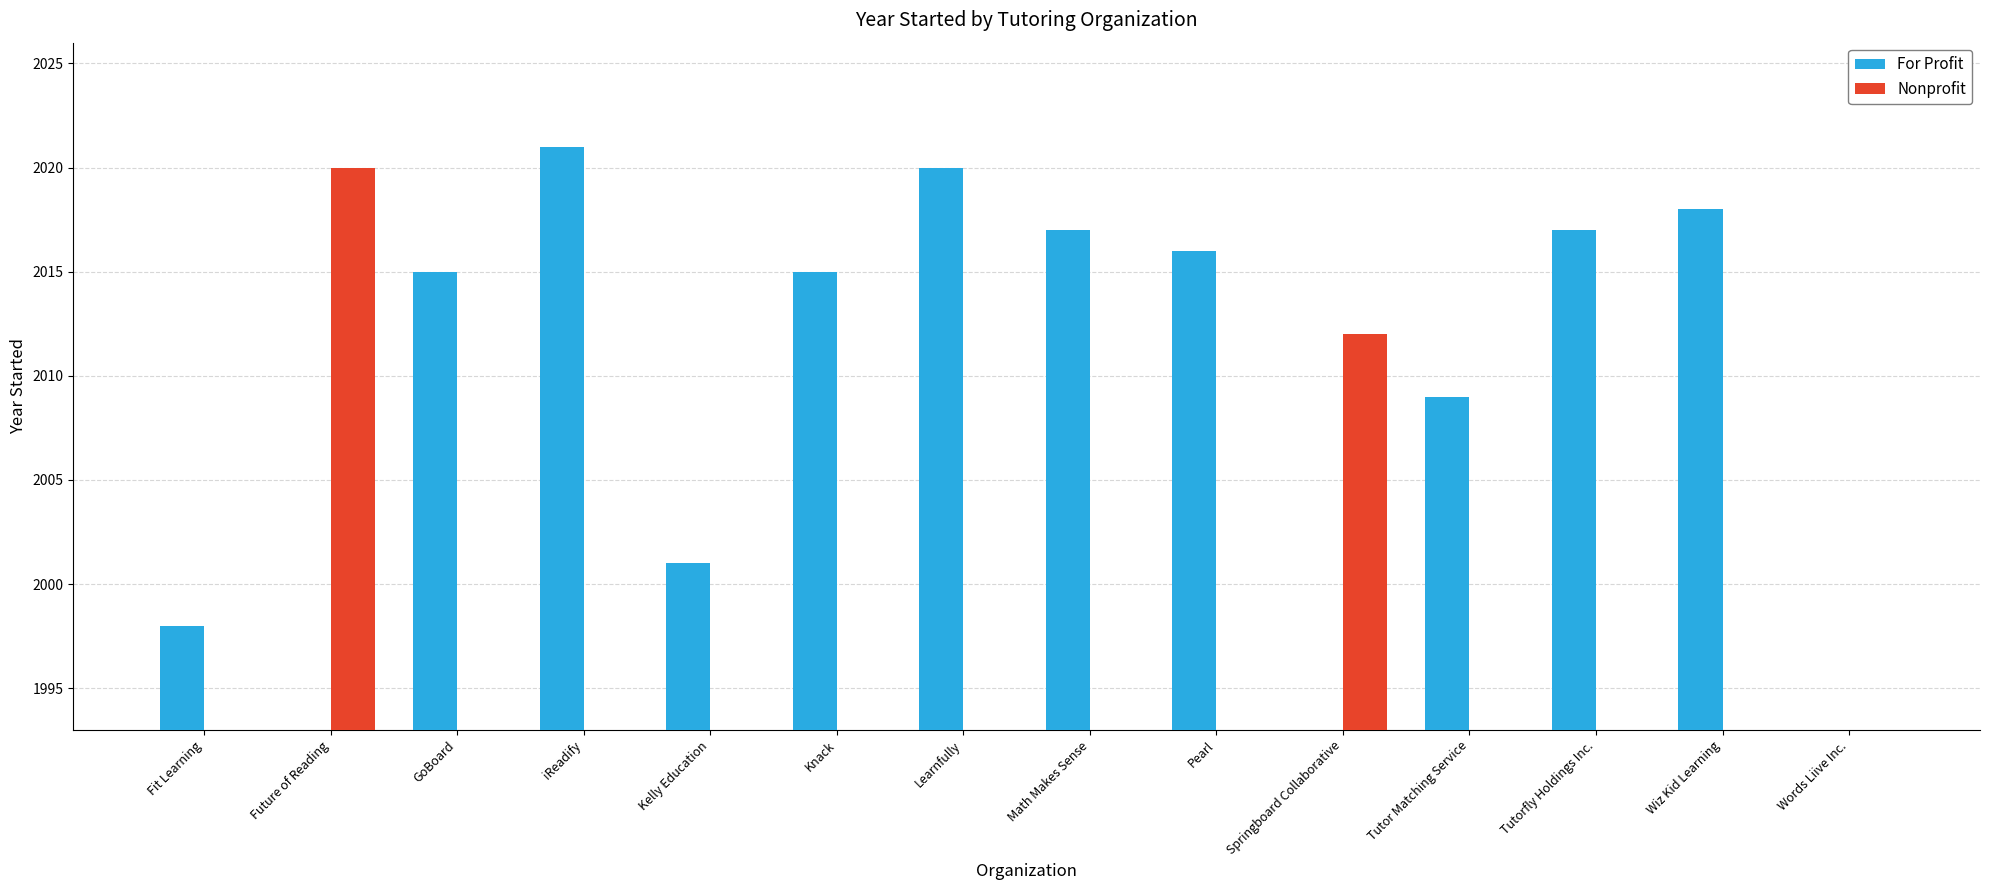

What are all the series names shown in the legend?

For Profit, Nonprofit